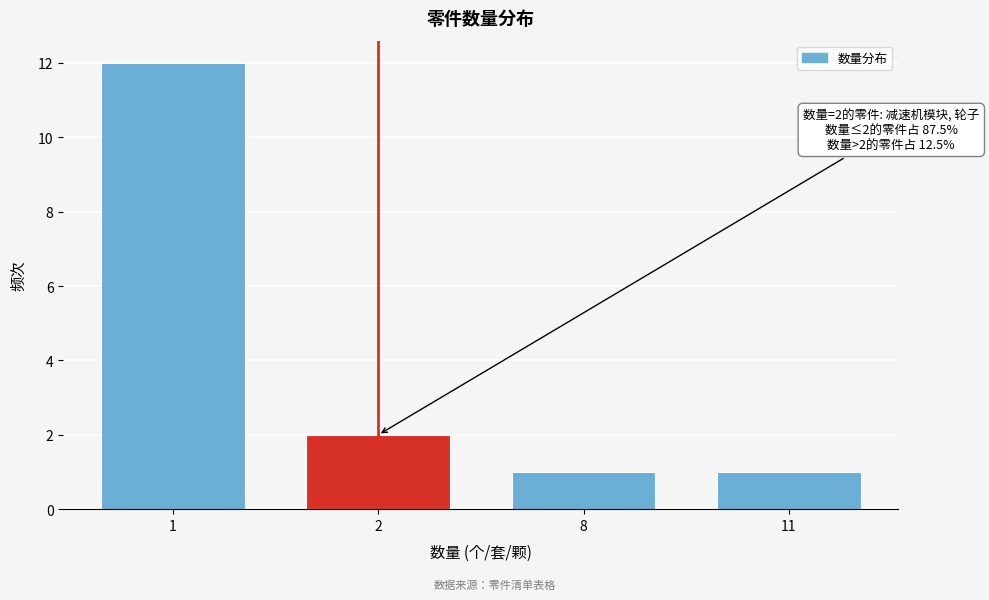

Reading left to right, extract all data points from this chart.

1=12	2=2	8=1	11=1